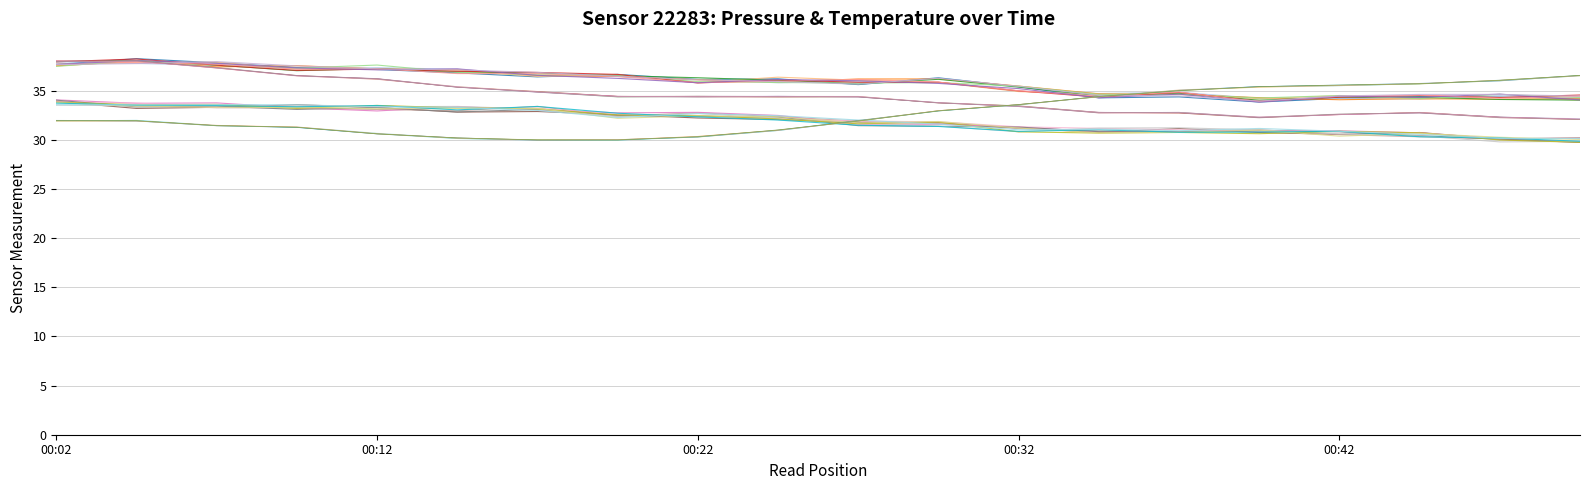

How many lines are shown in the chart?

40